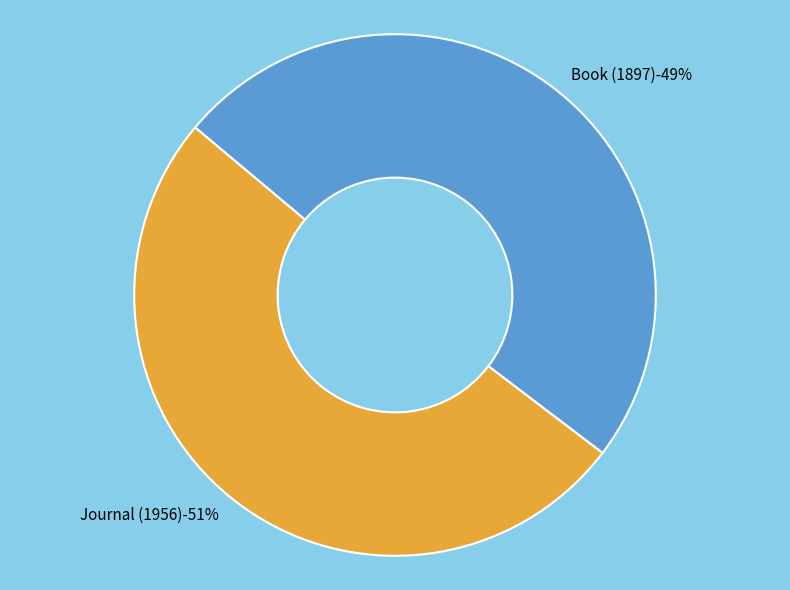

Rank the categories by value from highest to lowest.

Journal (1956), Book (1897)